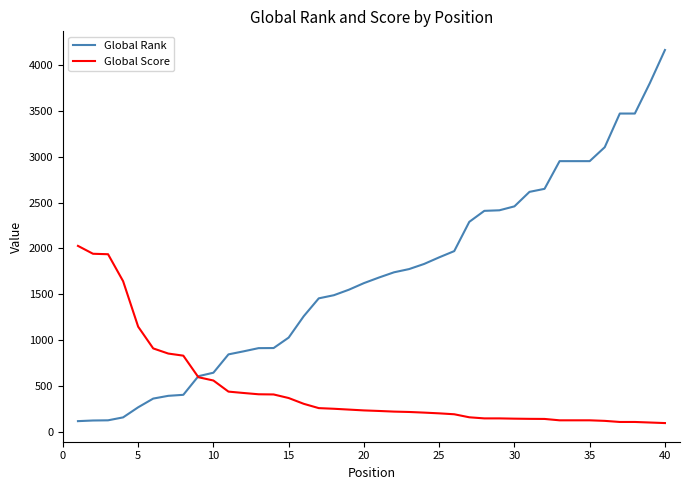

Which series has the largest total across all categories?

Global Rank